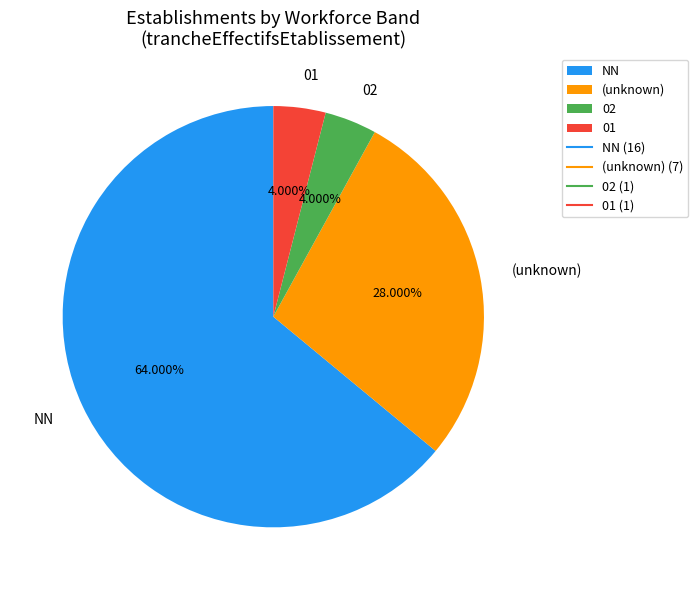

To the nearest percent, what is the combined percentage of NN and 01?

68%